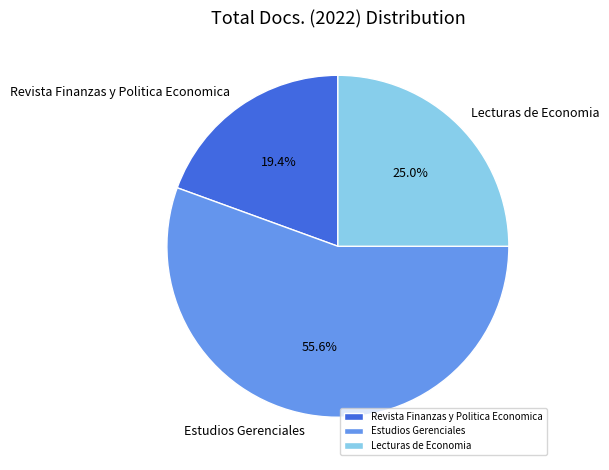

Count the number of slices in the pie.

3